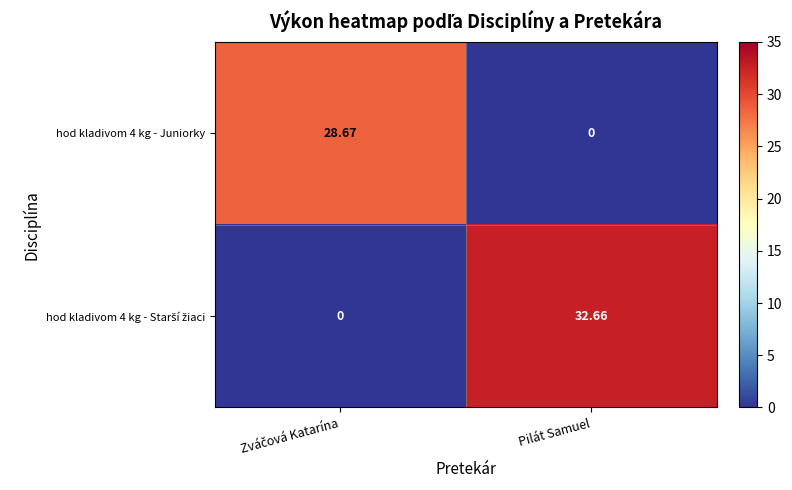

At which category is the sum across all series the highest?

Pilát Samuel